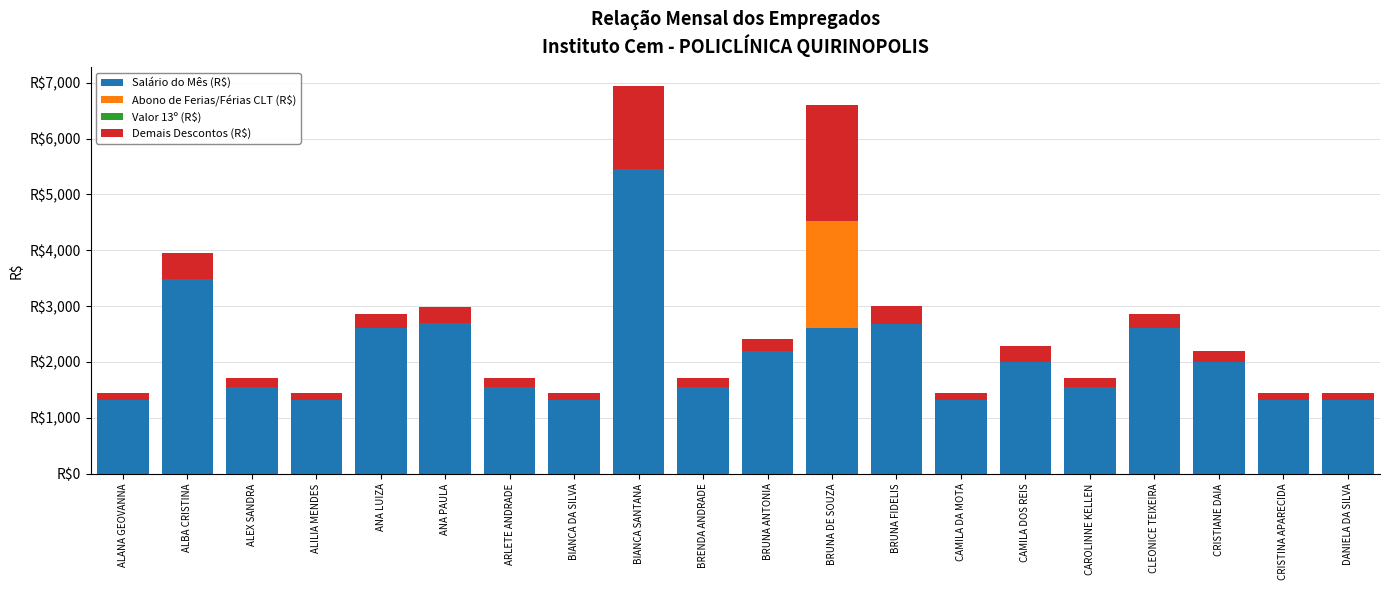

How many distinct data groups are displayed?

4